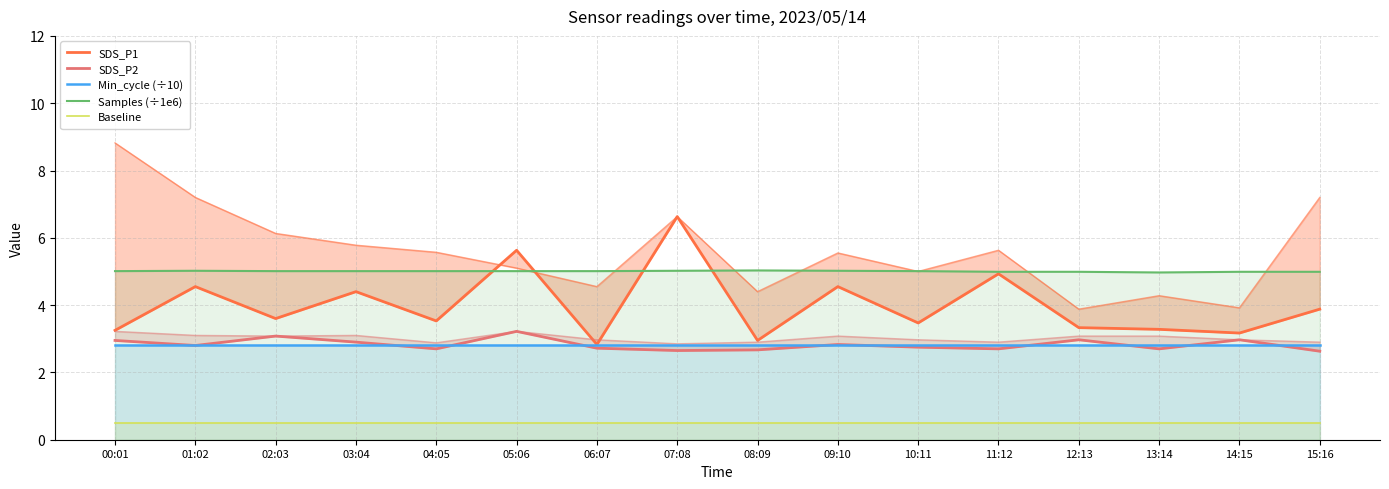

At which category is the sum across all series the highest?

07:08